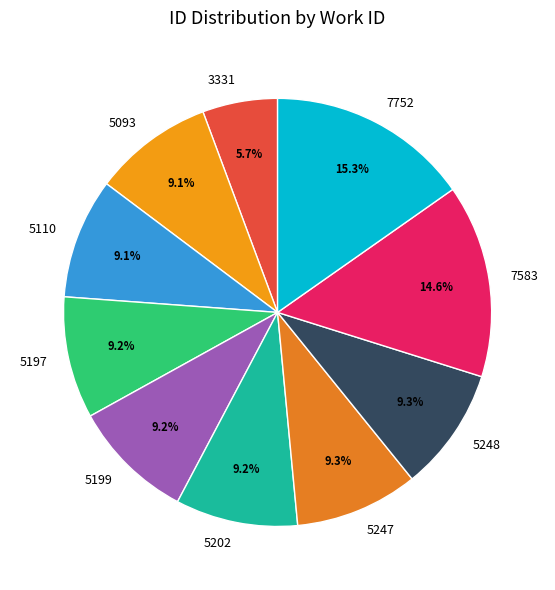

Is there a majority slice in this chart?

No